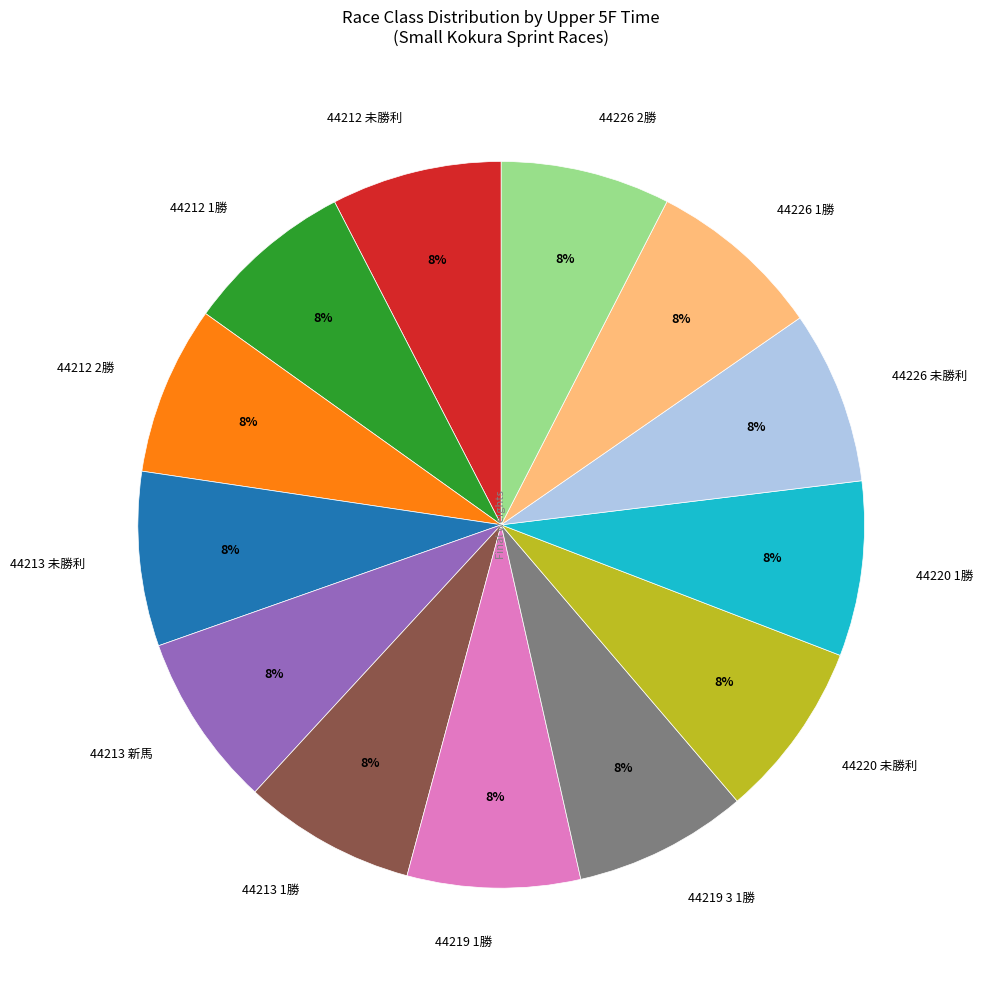

To the nearest percent, what is the combined percentage of 44219 1勝 and 44219 3 1勝?

15%